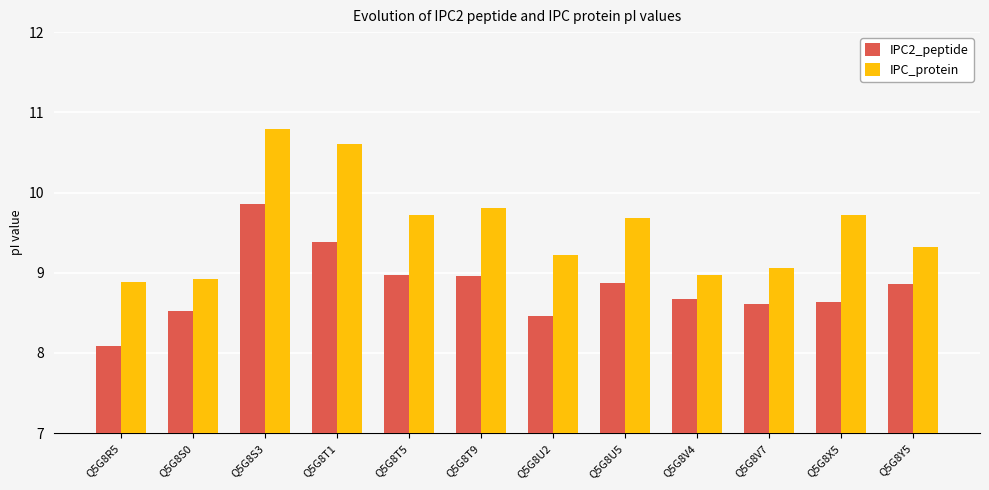

The value of IPC_protein at Q5G8Y5 is 4.0. True or false?

False